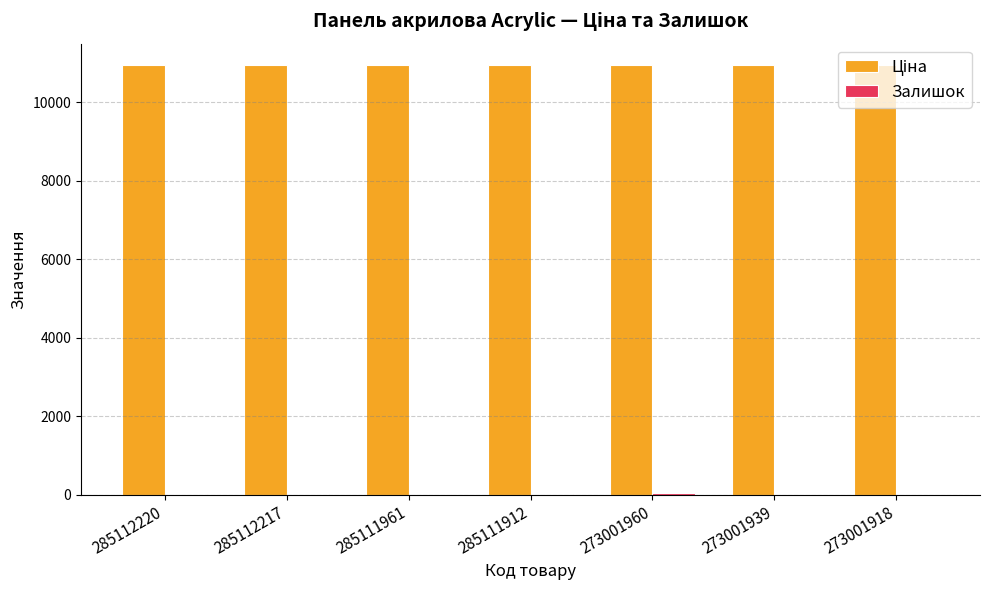

What is the maximum value shown in the chart?

10952.0